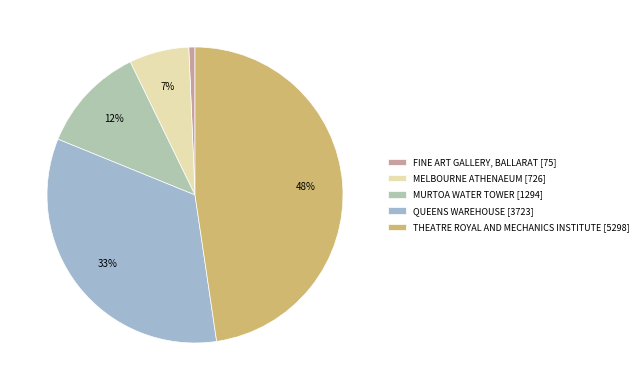

Between THEATRE ROYAL AND MECHANICS INSTITUTE and MELBOURNE ATHENAEUM, which is larger?

THEATRE ROYAL AND MECHANICS INSTITUTE